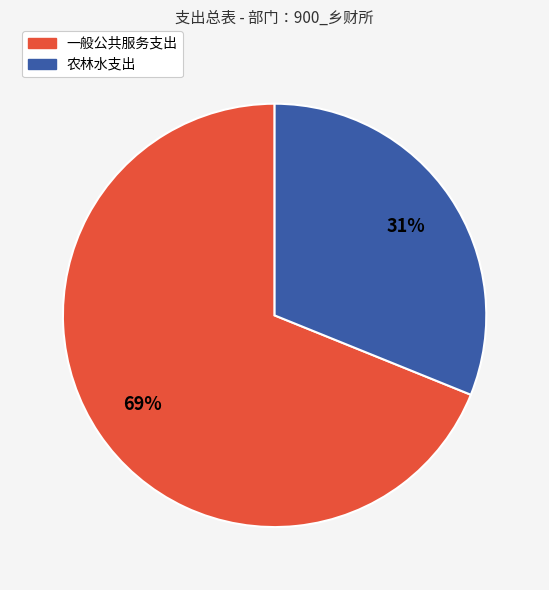

Which category has the smallest portion of the pie?

农林水支出